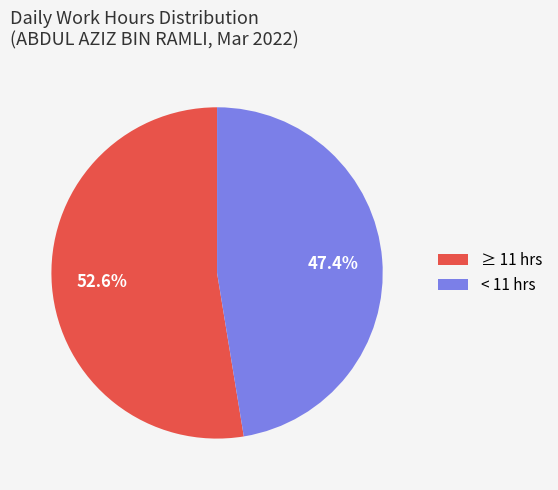

What is the ratio of the value at < 11 hrs to the value at ≥ 11 hrs?

0.9